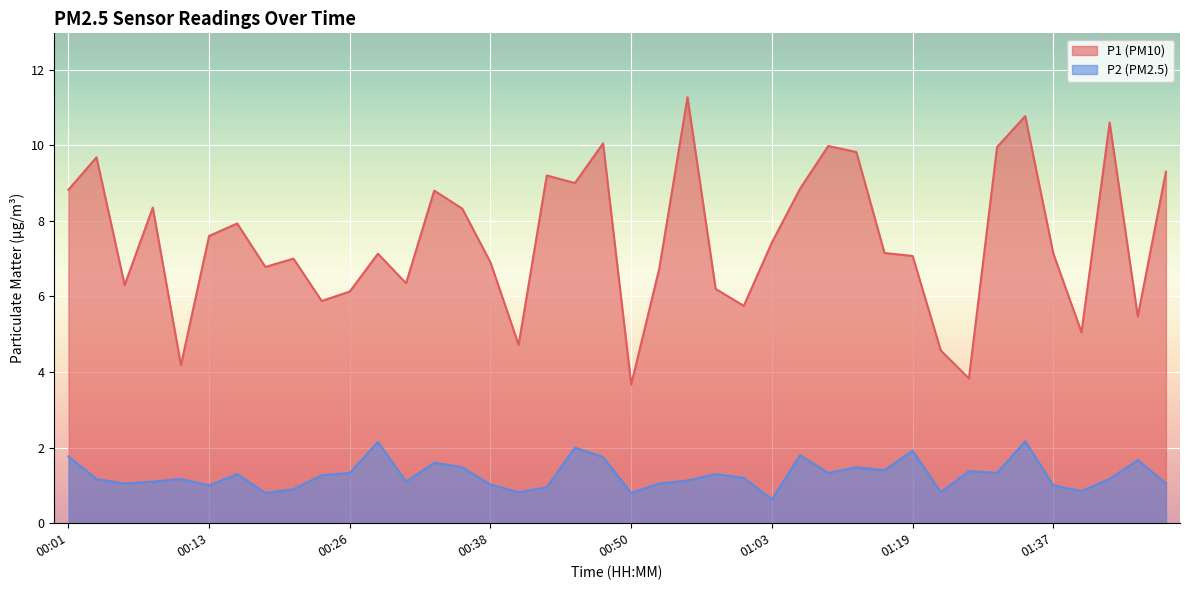

At which category is the sum across all series the highest?

01:32